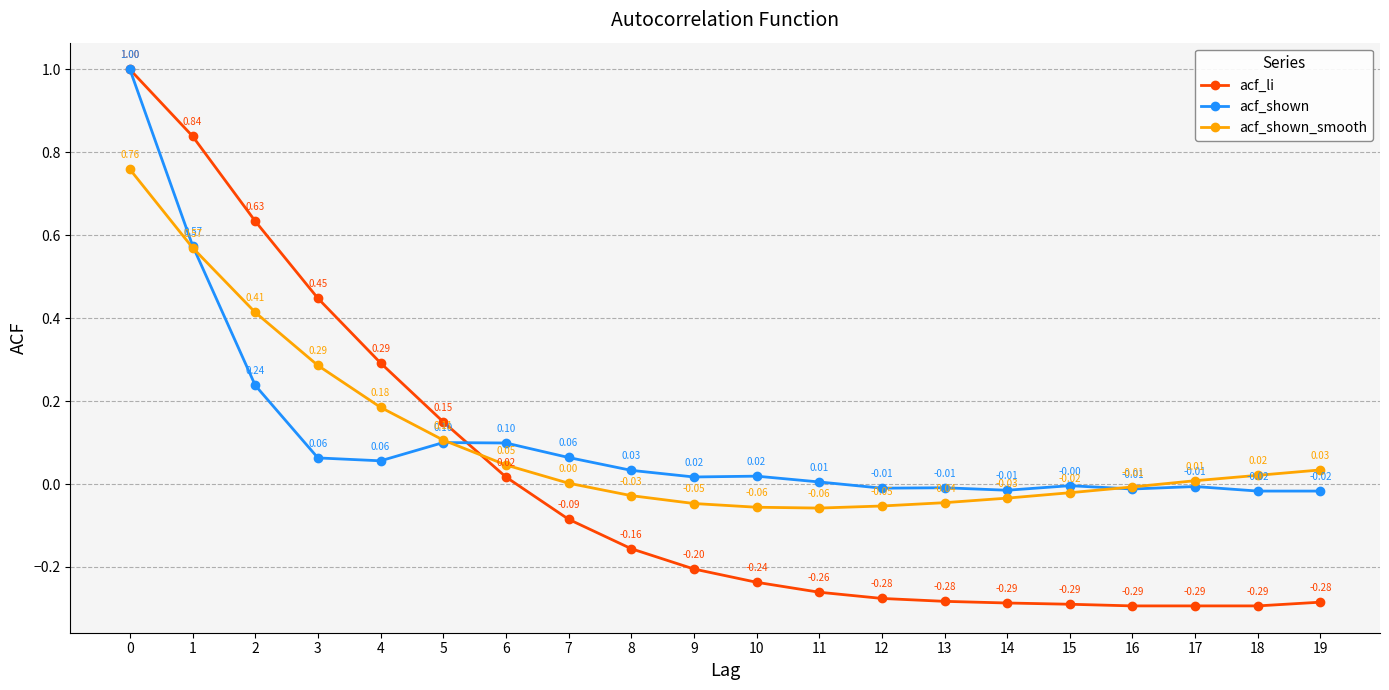

What are all the series names shown in the legend?

acf_li, acf_shown, acf_shown_smooth